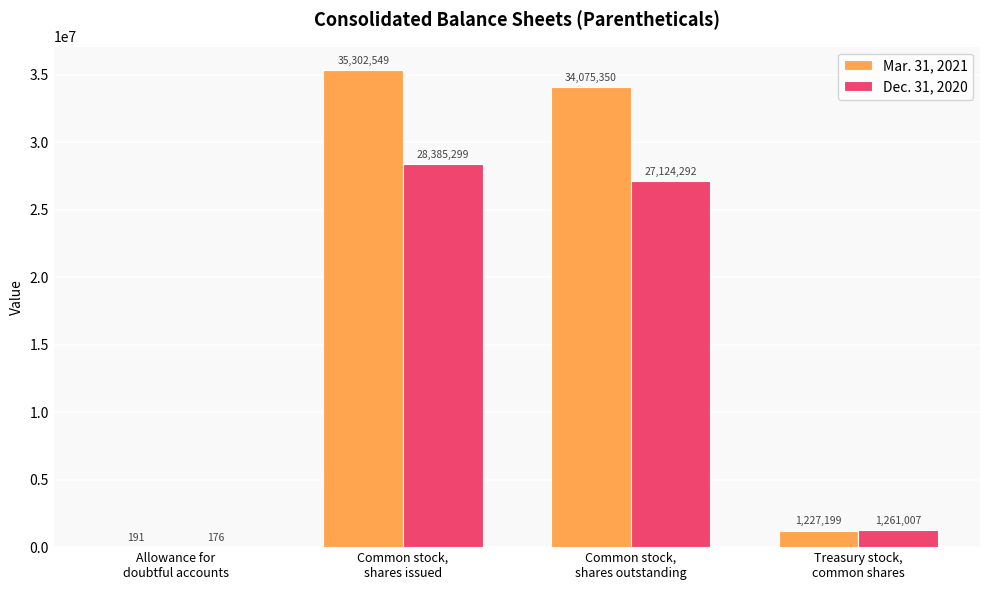

Is it true that Mar. 31, 2021 equals 1227199 at Treasury stock,
common shares?

True